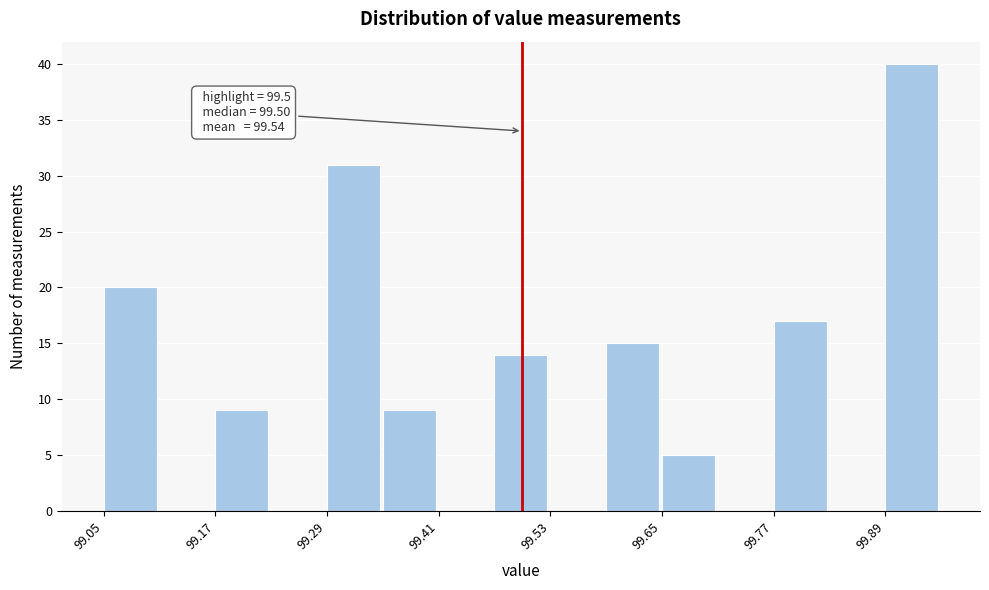

Around what value on the x-axis is the tallest bar? Give the approximate position of its centre, as read against the axis.

99.92